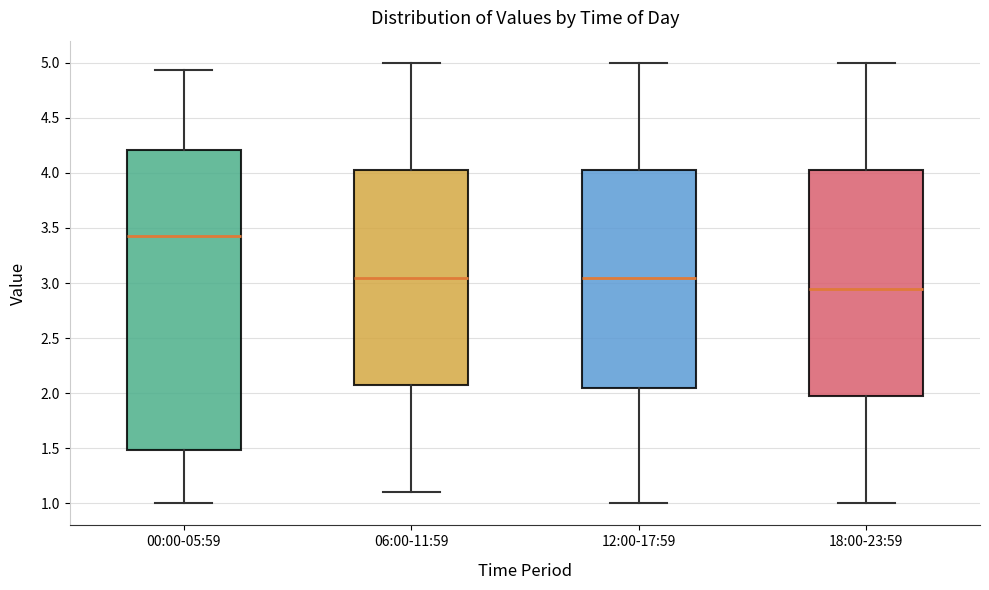

Where is the upper edge of the box for 12:00-17:59 on the y-axis? The values are not printed on the chart, so give them approximately, as read against the axis.

4.05